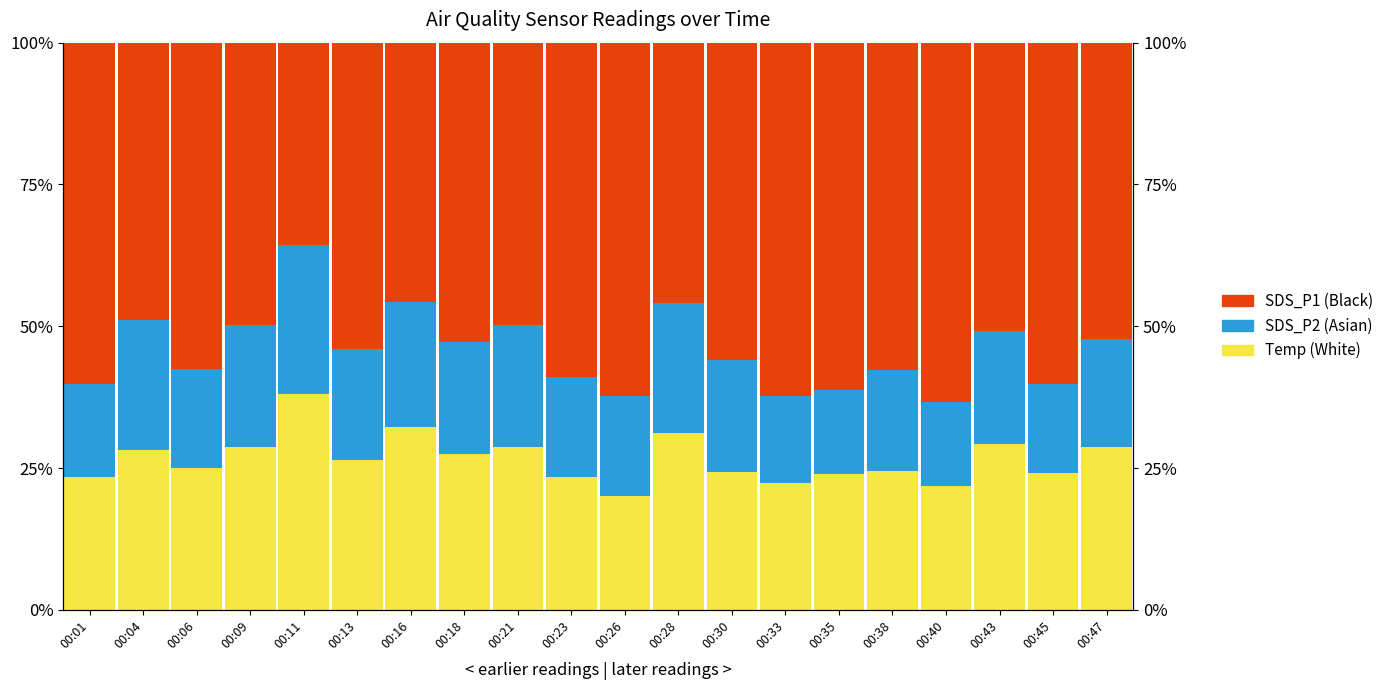

What is the approximate value of SDS_P2 (Asian) at 00:28?

0.2